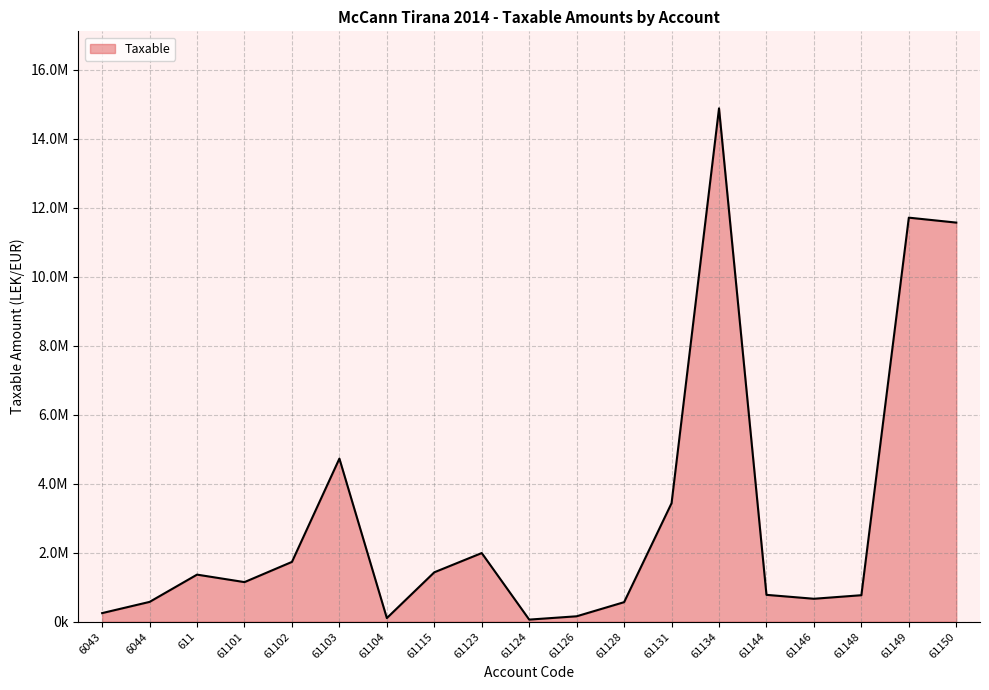

Is this an area chart (filled region under the line)?

Yes